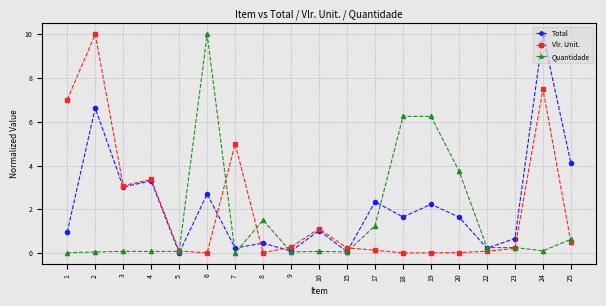

How many series are shown in this chart?

3